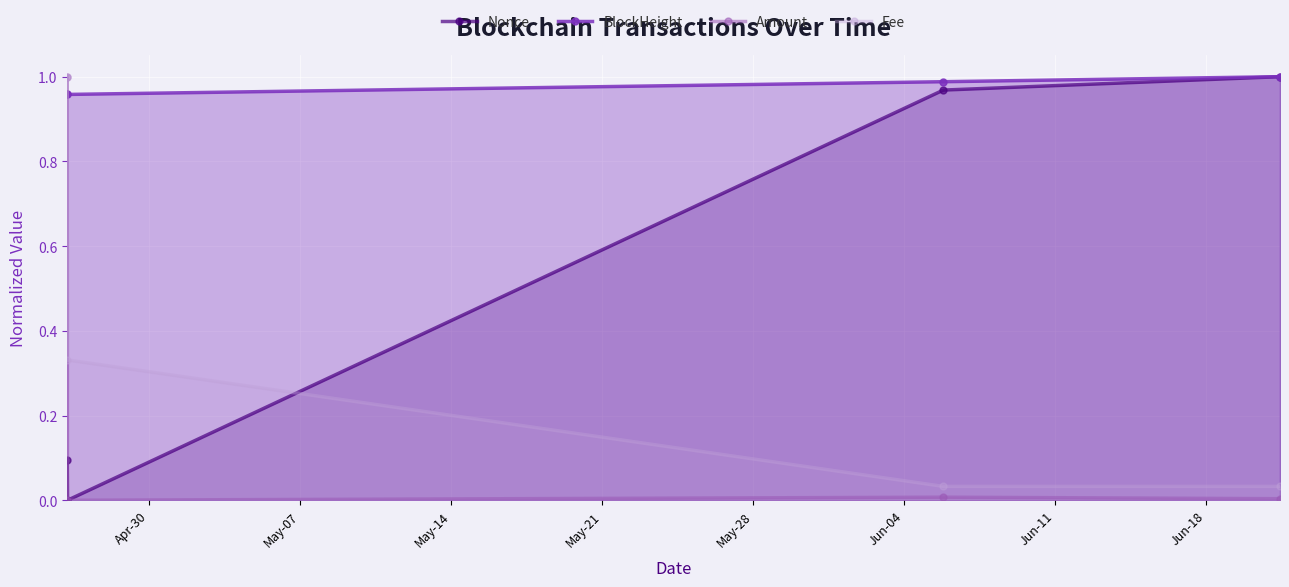

Which series has the largest total across all categories?

BlockHeight